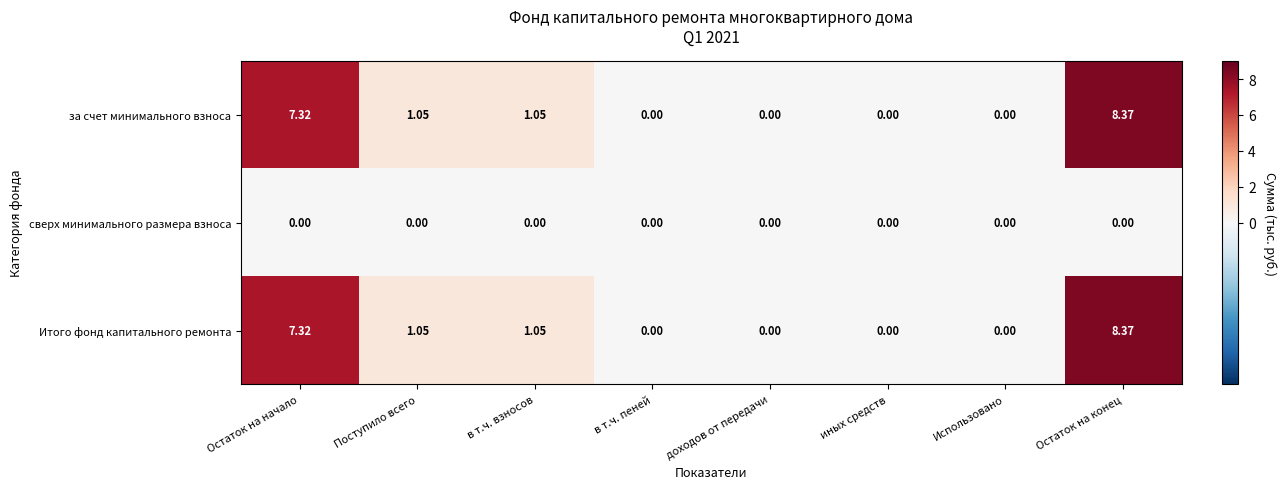

At which category is the sum across all series the highest?

Остаток на конец